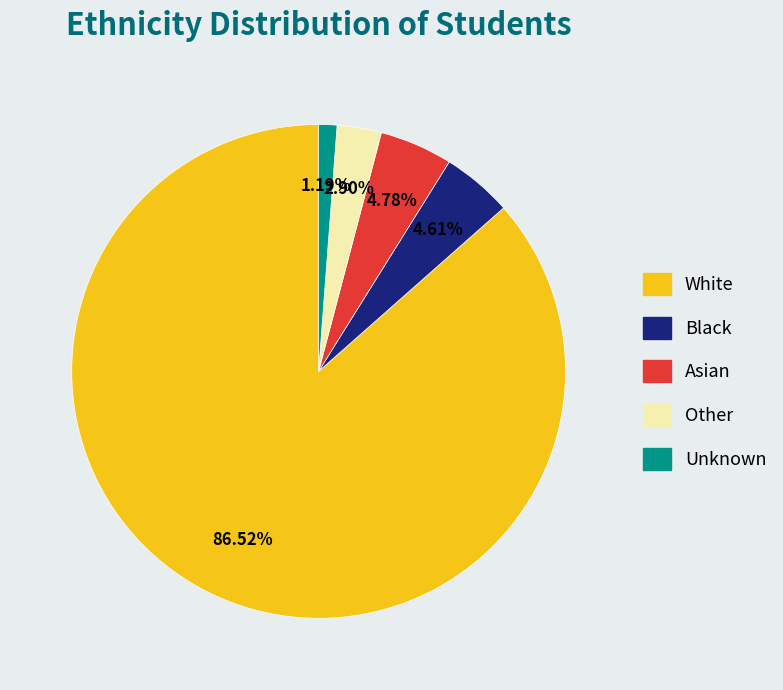

How many slices are in this pie chart?

5